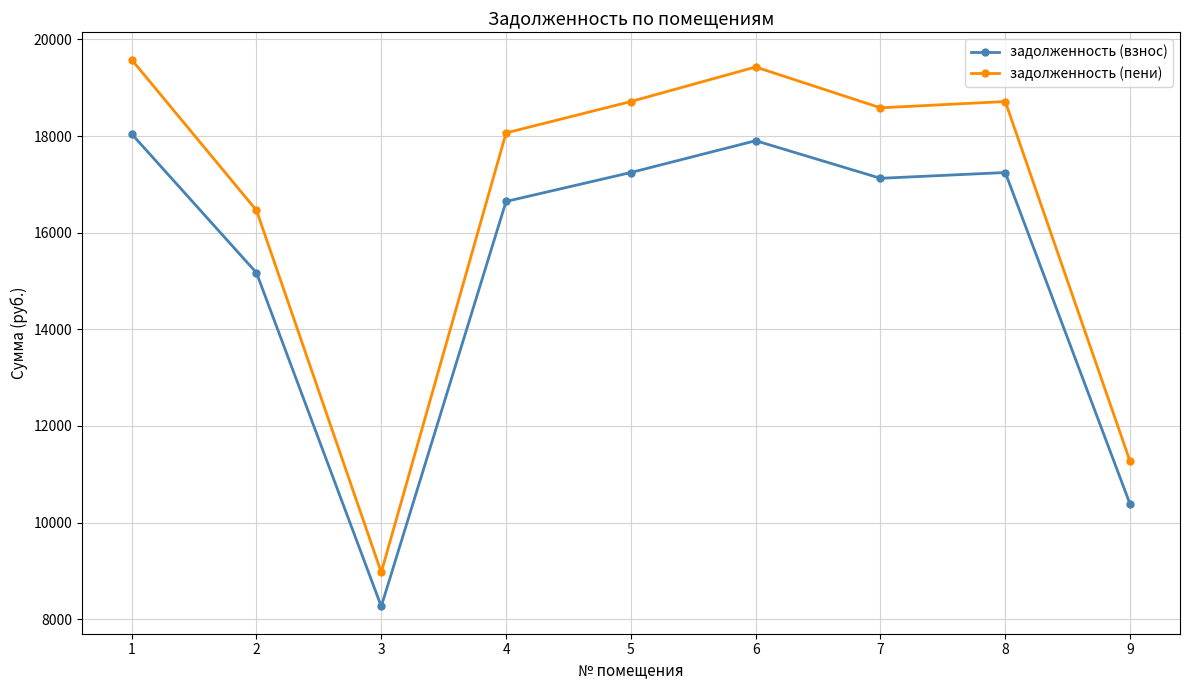

Which series has the largest range (max minus min)?

задолженность (пени)